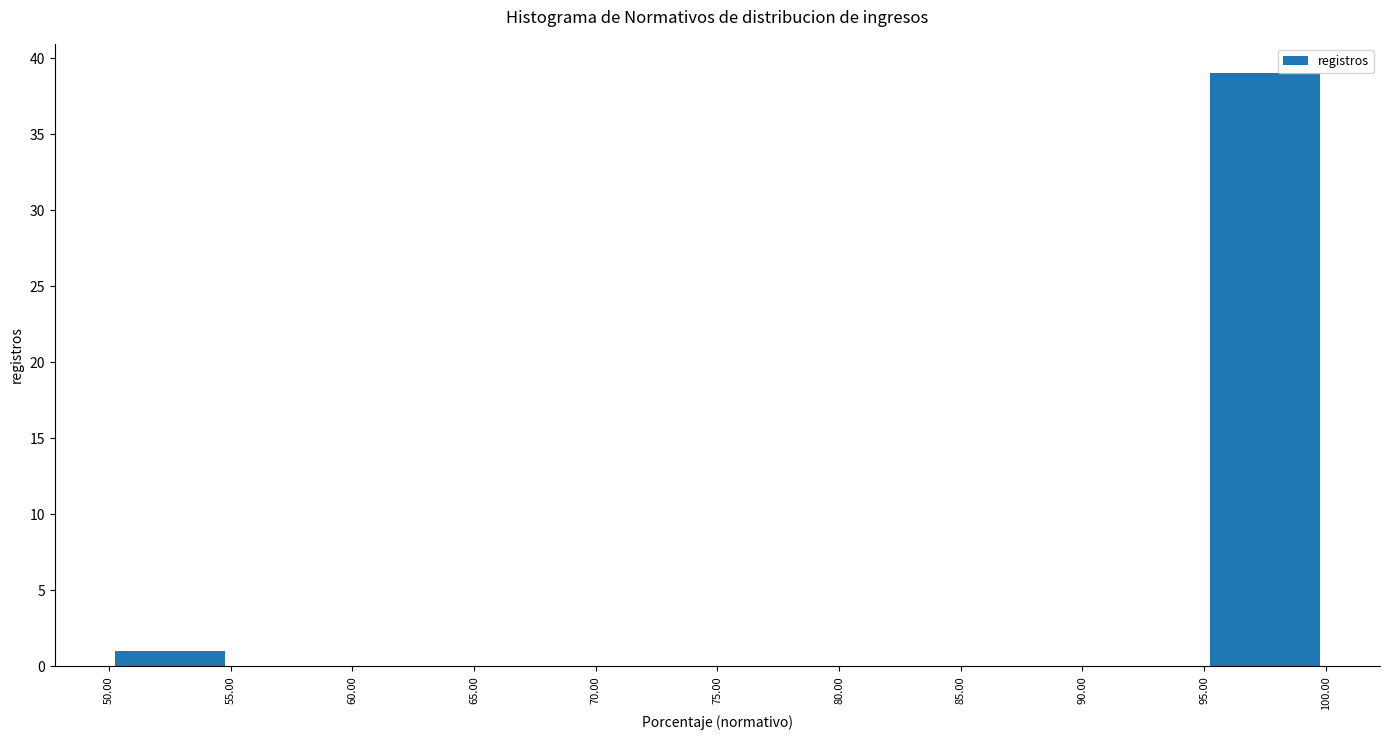

Which range on the x-axis has the tallest bar?

95.00 to 100.00